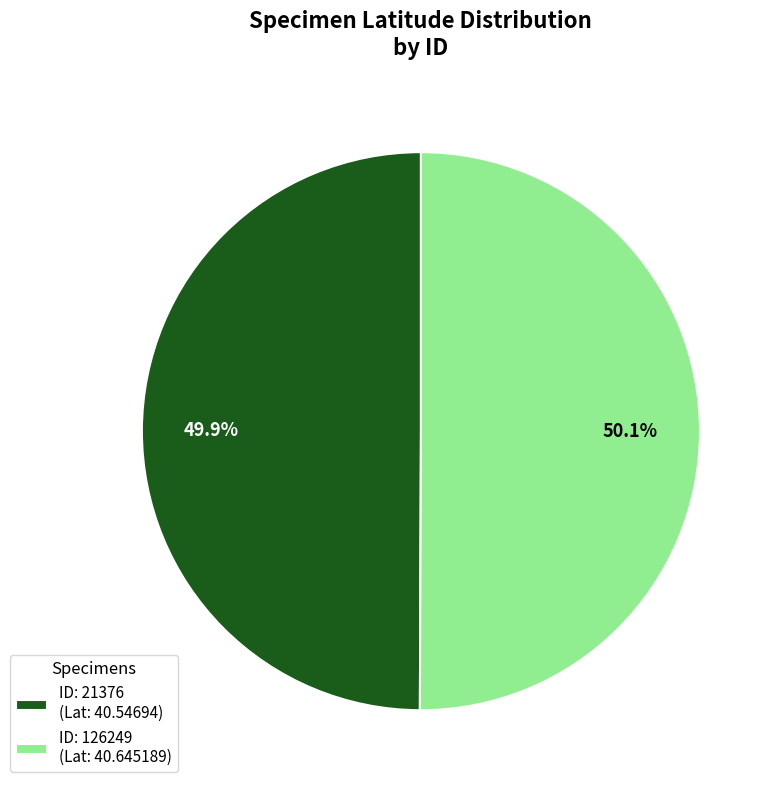

Is there a majority slice in this chart?

Yes